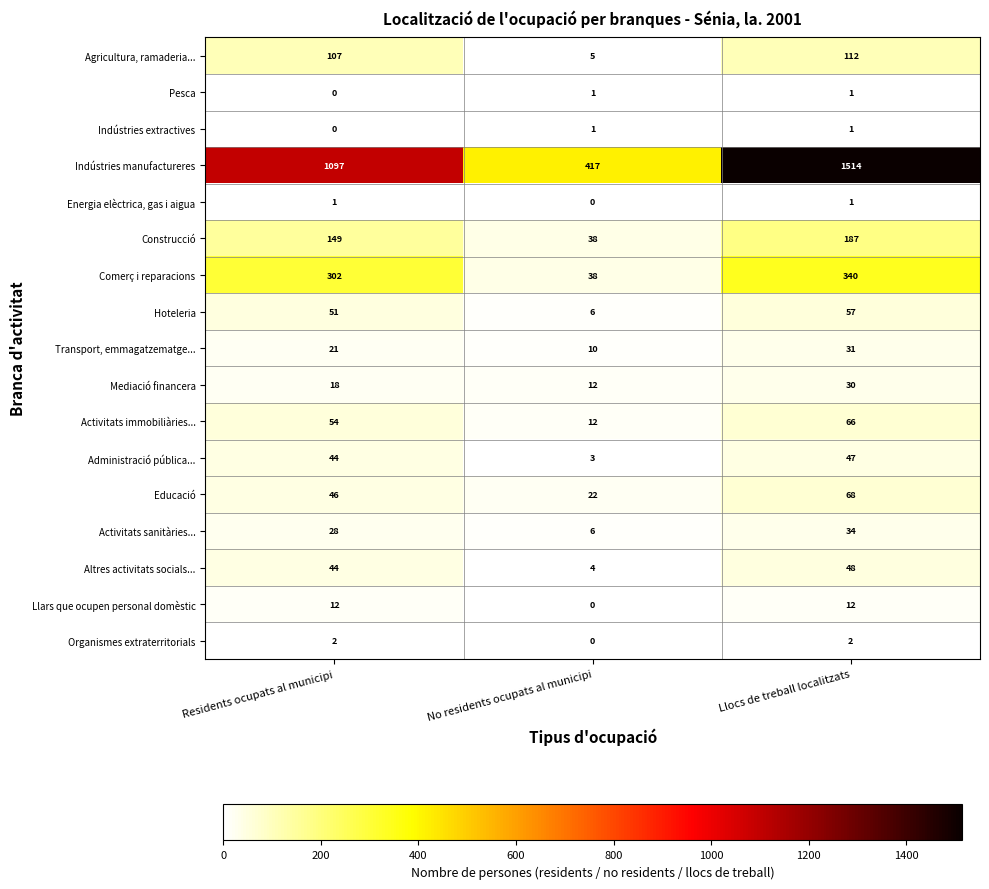

Which series changed the most between Residents ocupats al municipi and No residents ocupats al municipi?

Indústries manufactureres